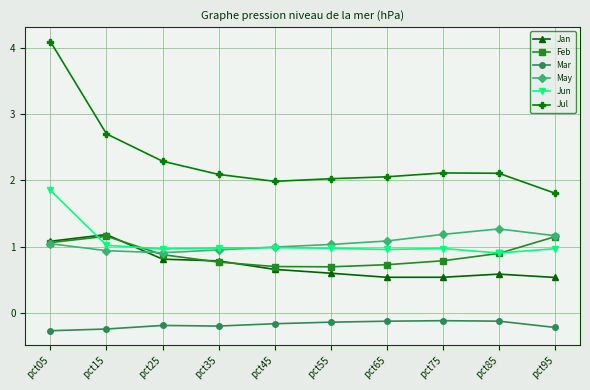

Which series ends up on top after the final intersection of Jun and Jan?

Jun